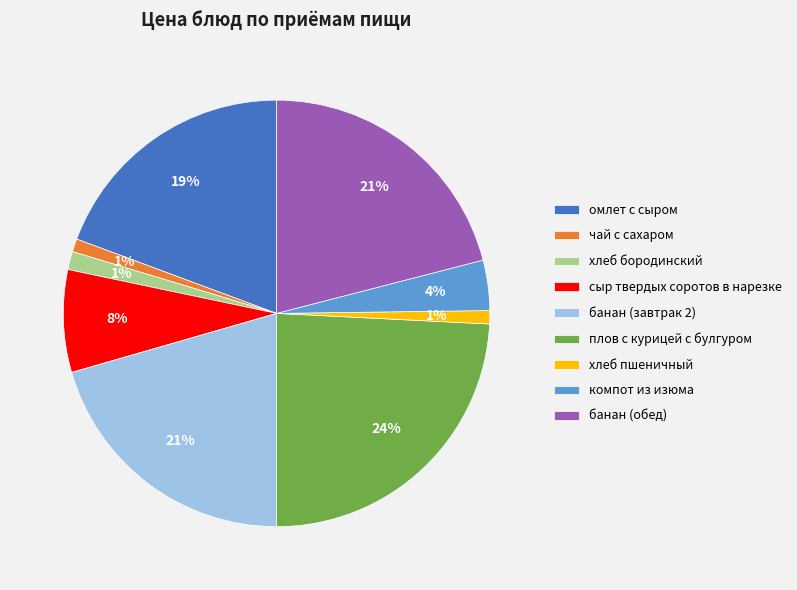

Between банан (завтрак 2) and хлеб пшеничный, which is larger?

банан (завтрак 2)